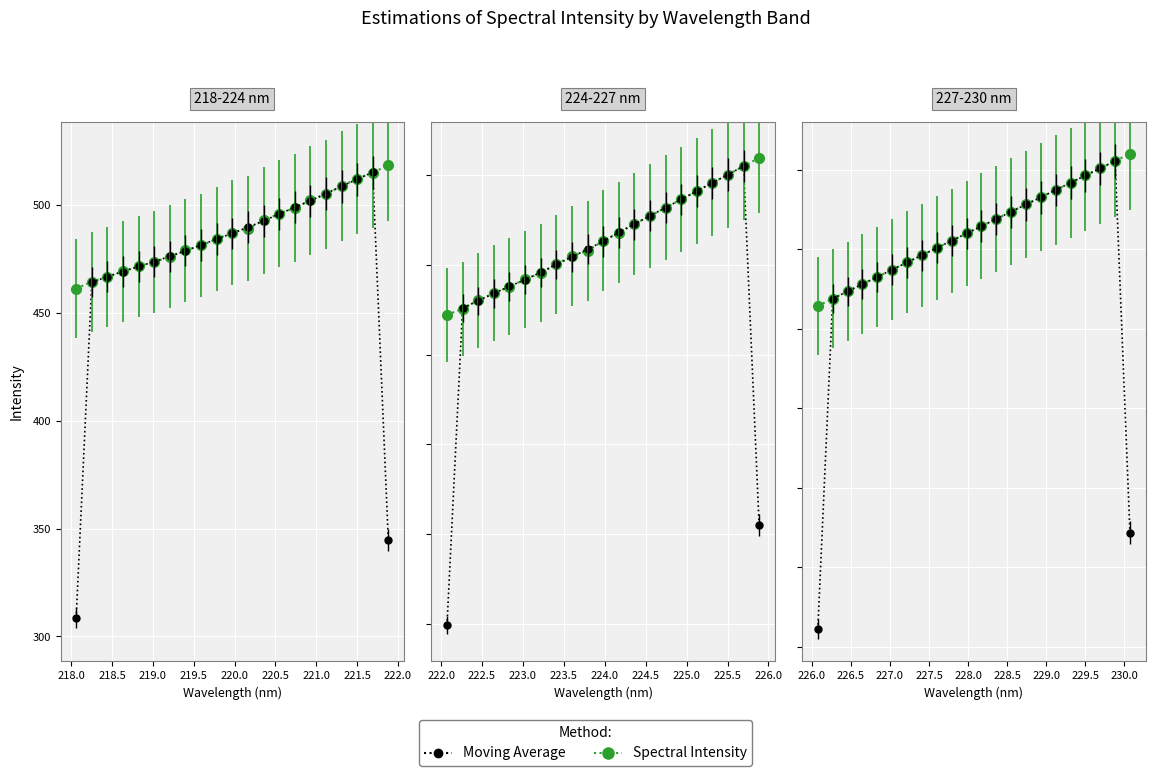

How many lines are shown in the chart?

2